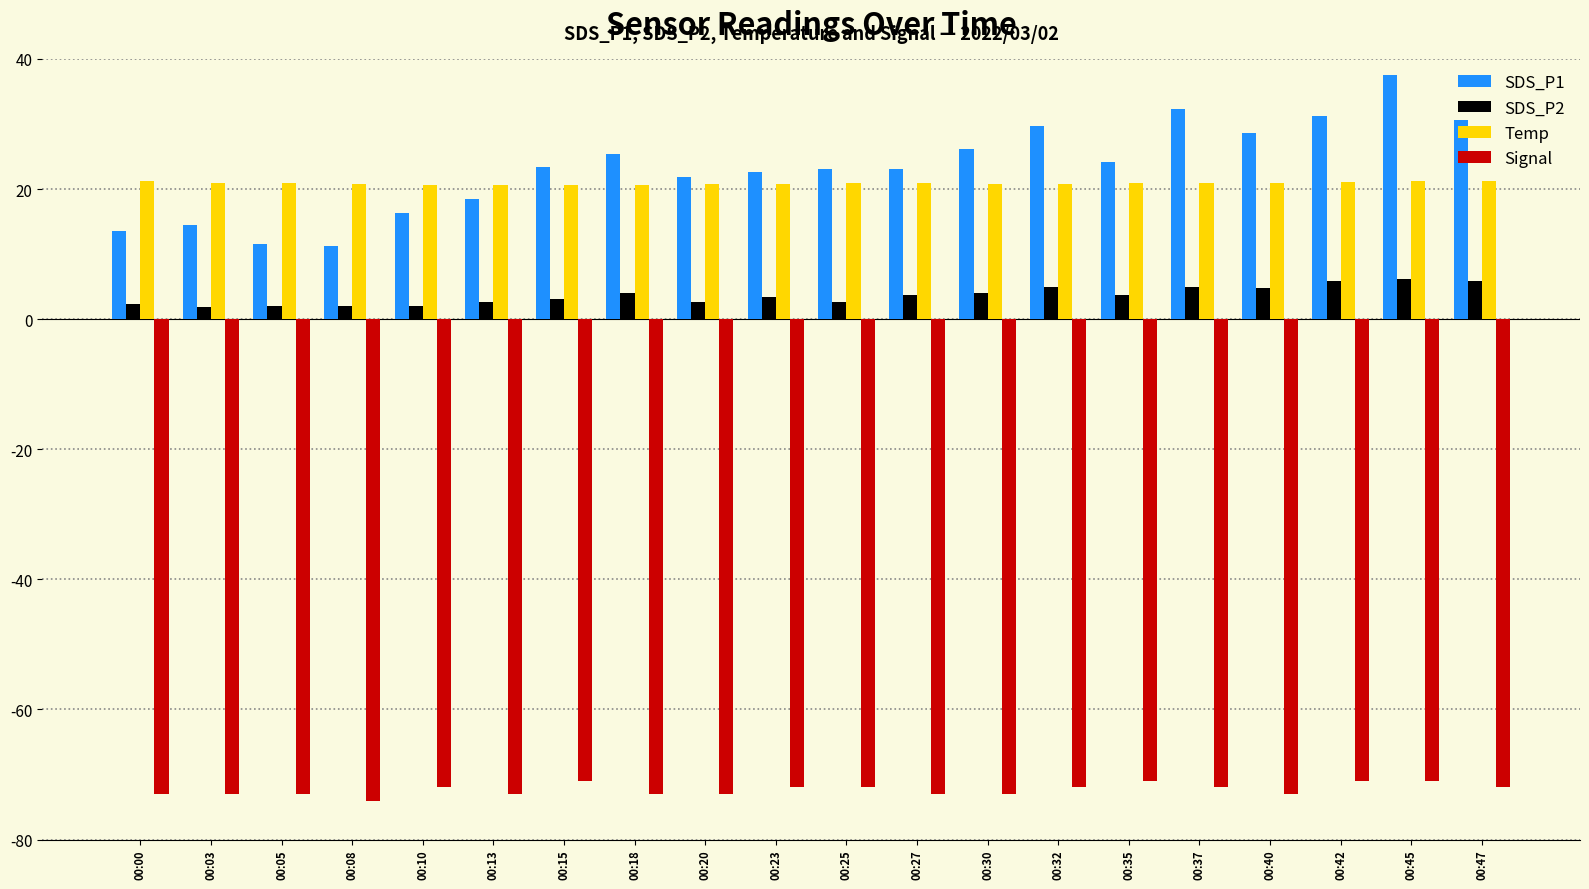

What is the difference between the maximum and second lowest values in the Temp series?

0.5